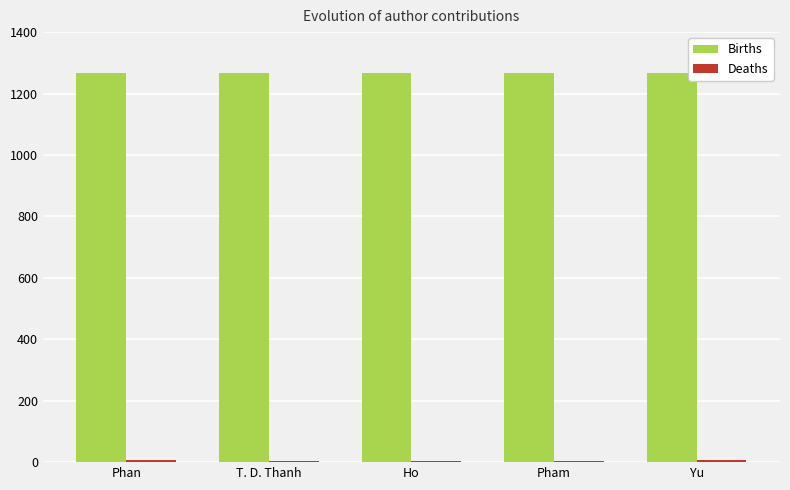

Which series has the largest total across all categories?

Births